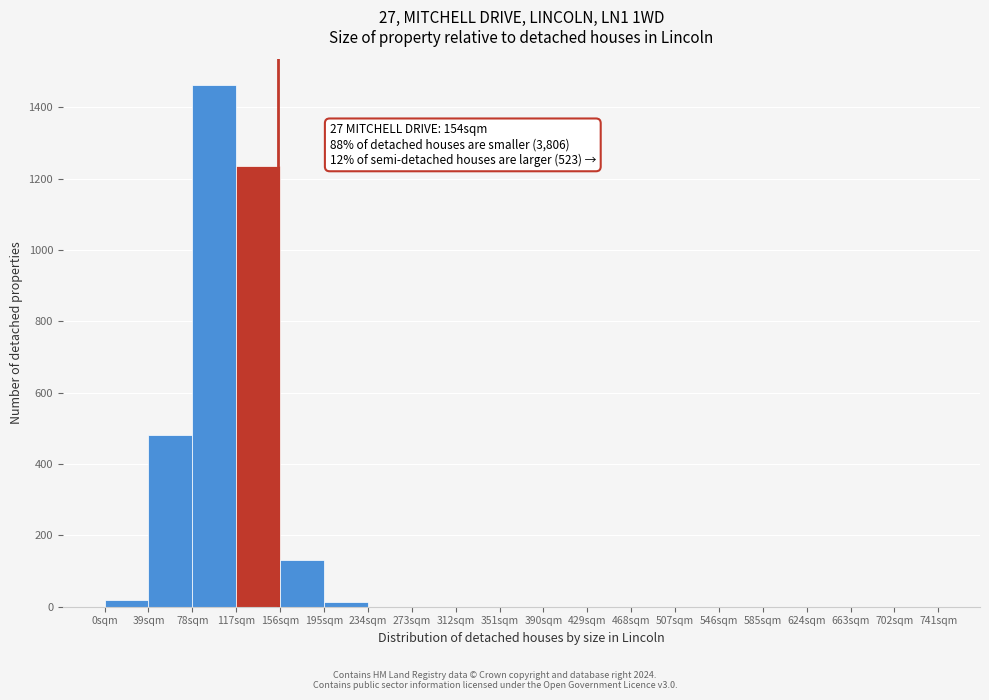

Over which range of the x-axis is the bar tallest?

78 to 117